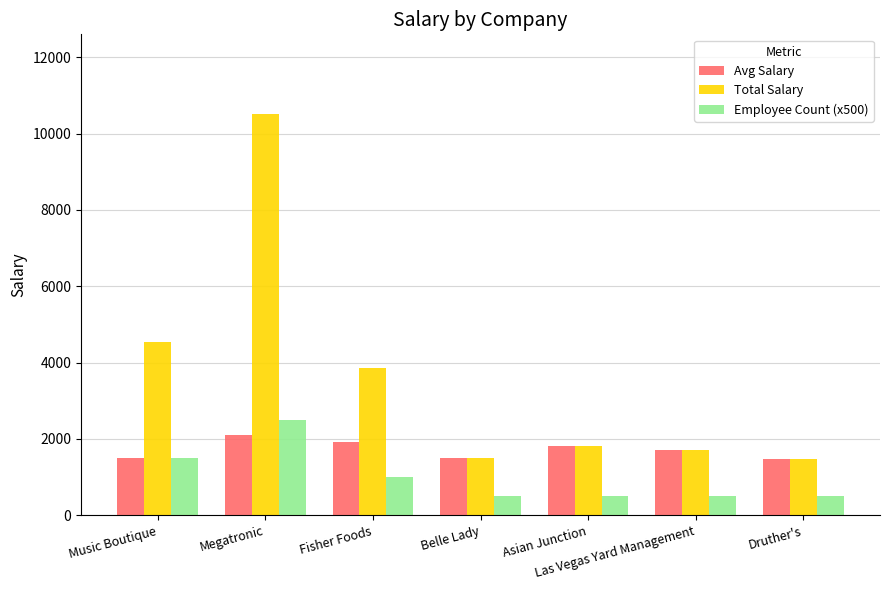

How many distinct data groups are displayed?

3